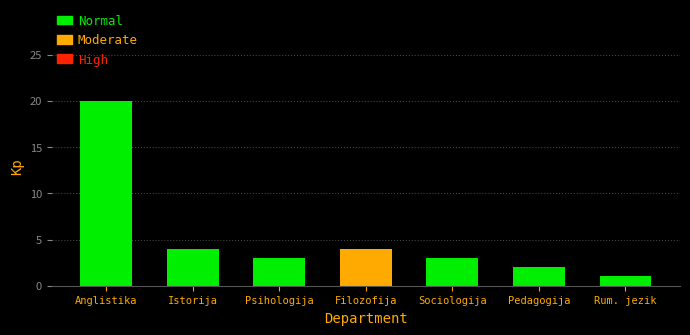

Reading left to right, transcribe all the data shown in this chart.

20	4	3	4	3	2	1